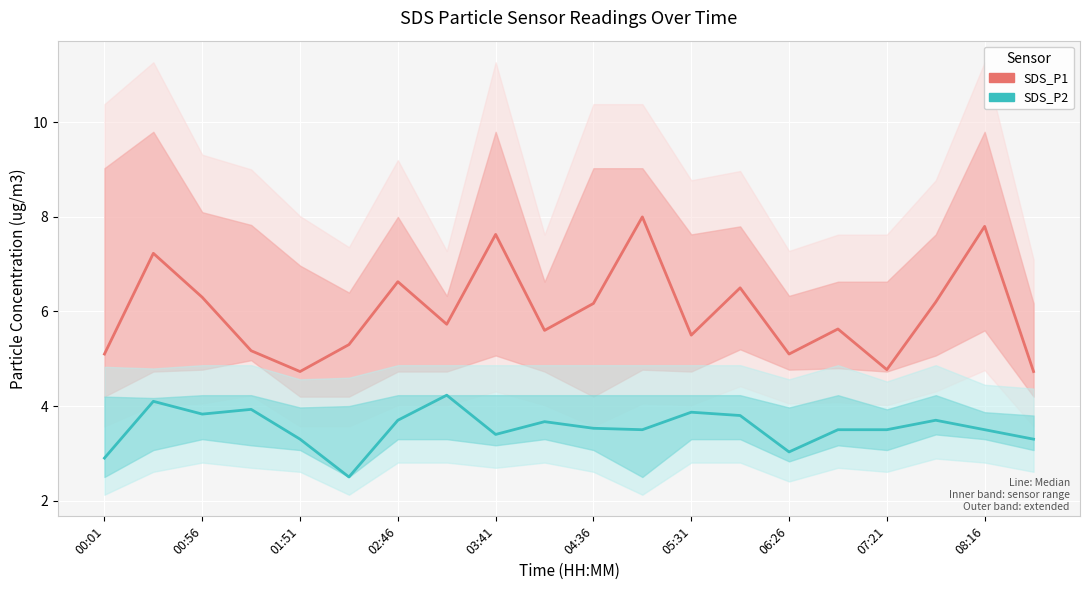

Where is SDS_P1 nearest to the value 6?

04:36